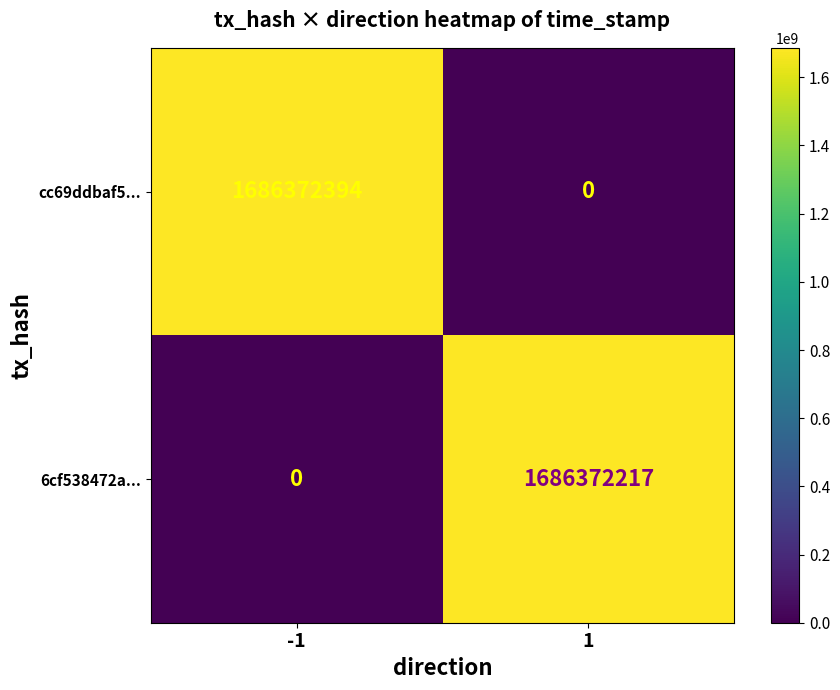

List the series in order of their peak value, lowest first.

6cf538472a..., cc69ddbaf5...